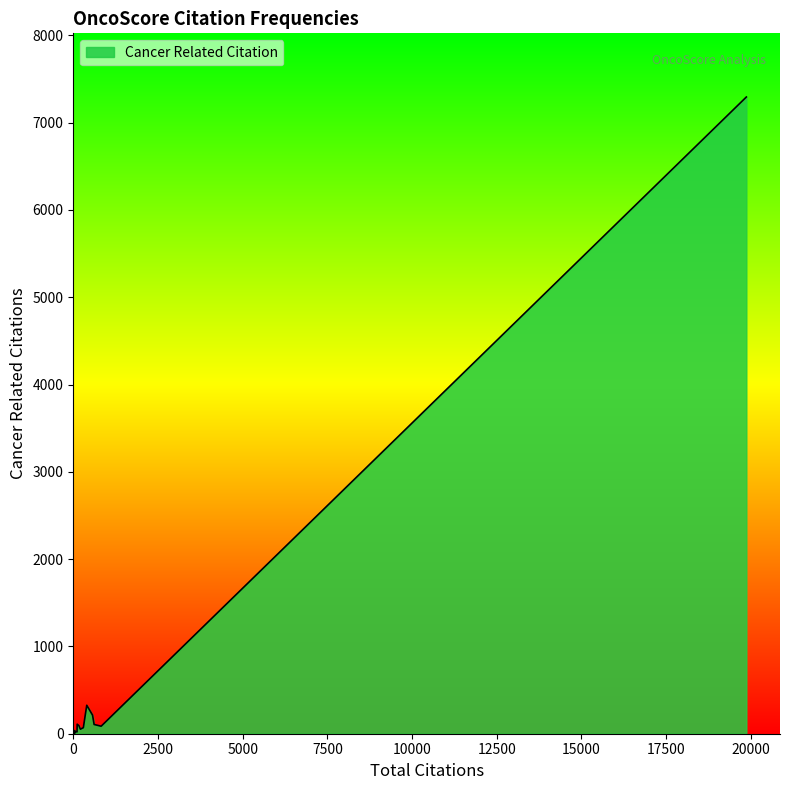

Reading left to right, list all the values displayed in this chart.

166=93	21=20	115=109	0=0	823=86	26=8	14=8	0=0	17=3	11=1	39=36	1=1	6=5	13=8	1=1	209=52	0=0	2=1	39=5	0=0	6=2	44=24	297=69	63=24	569=213	0=0	0=0	0=0	398=326	1=0	2=1	19869=7294	111=21	17=1	52=17	22=8	615=106